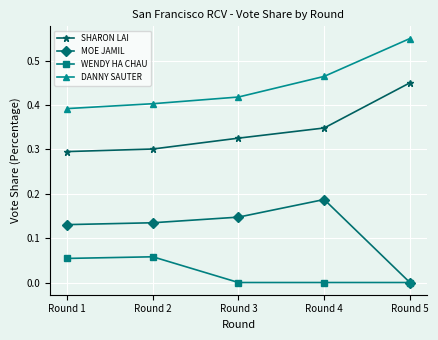

What is the total value across all series at Round 3?

0.9